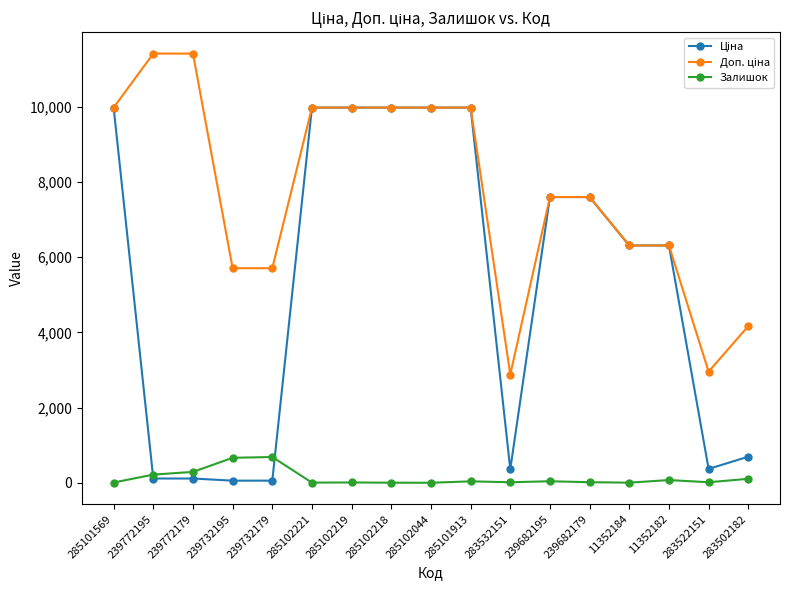

Is it true that Залишок equals 1.0 at 285102044?

True